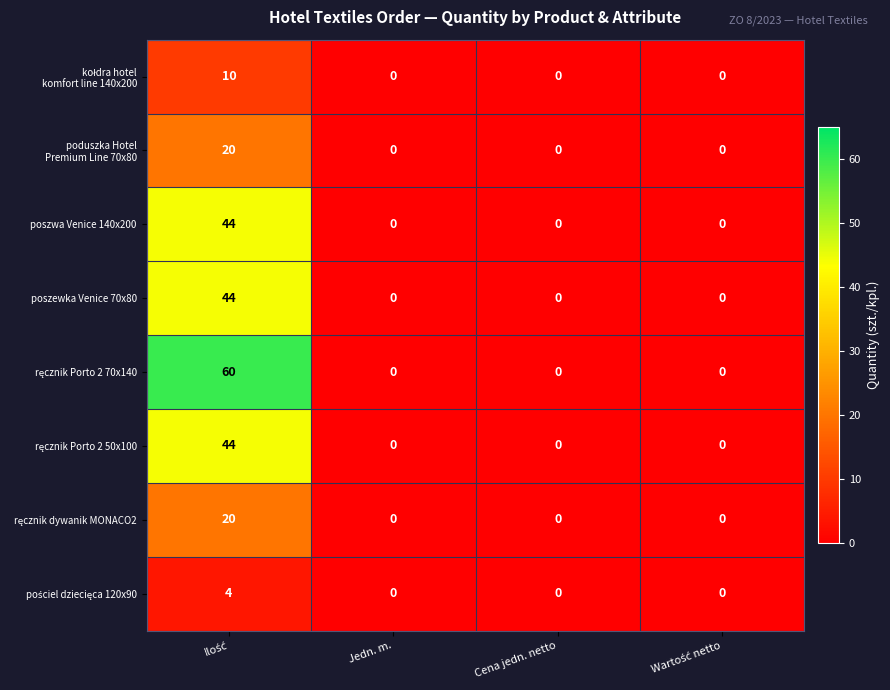

Count the poszewka Venice 70x80 values in the range 0 to 44.

4